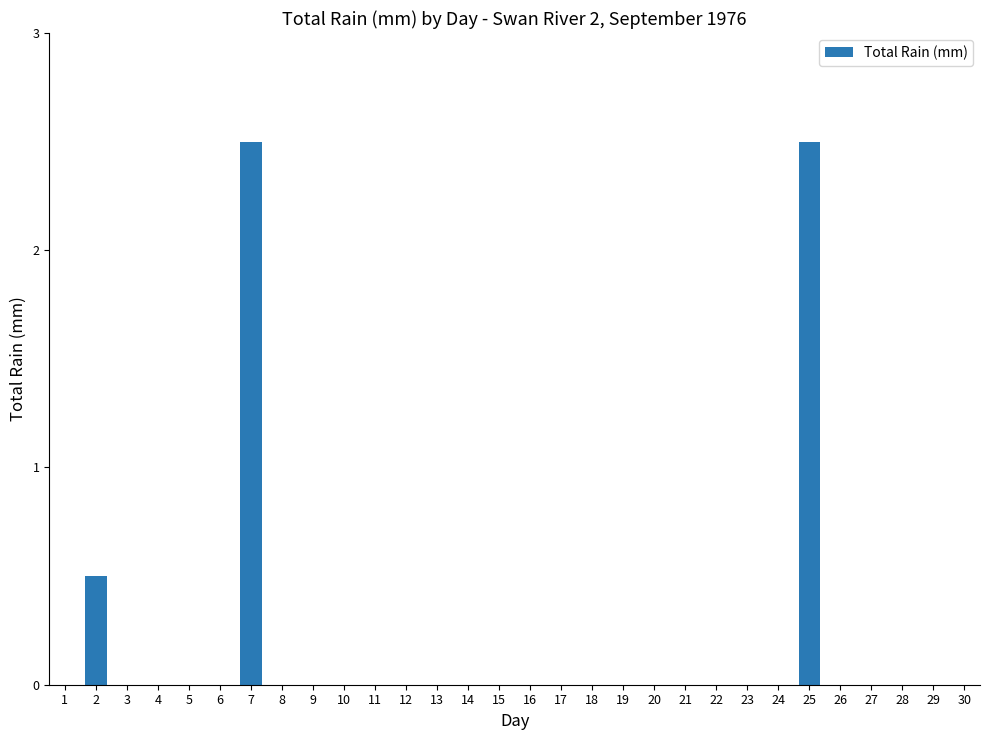

Does the chart contain stacked bars?

No